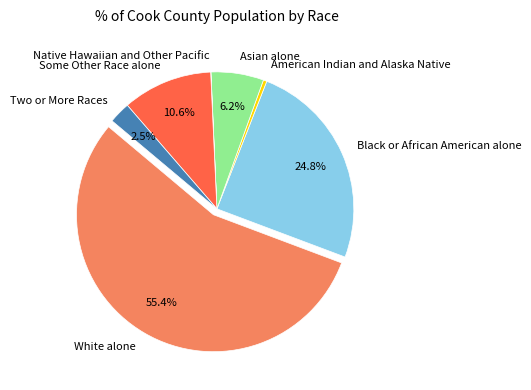

Which has a higher value, White alone or American Indian and Alaska Native?

White alone